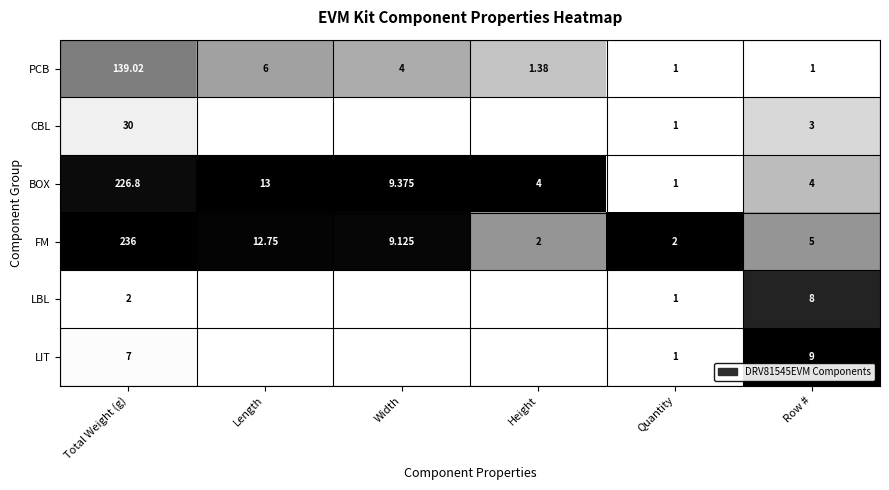

At which label does PCB reach its peak?

Total Weight (g)